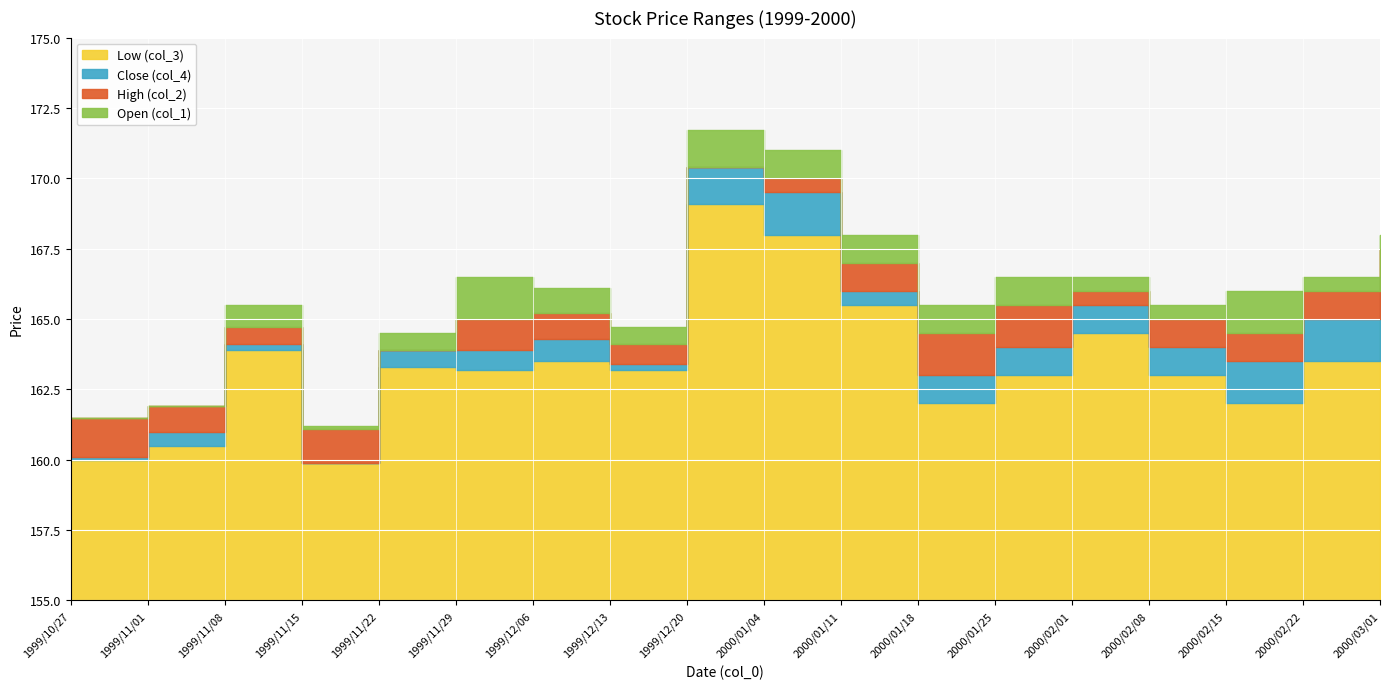

Which series changed the most between 1999/12/06 and 2000/03/01?

Open (col_1)